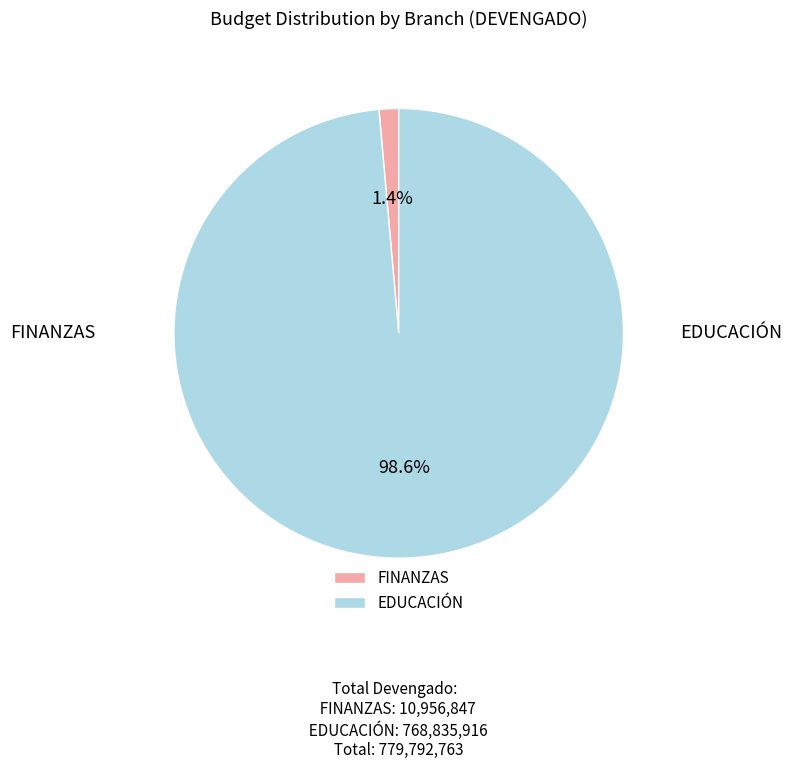

Is it true that FINANZAS is 1% of the pie?

True